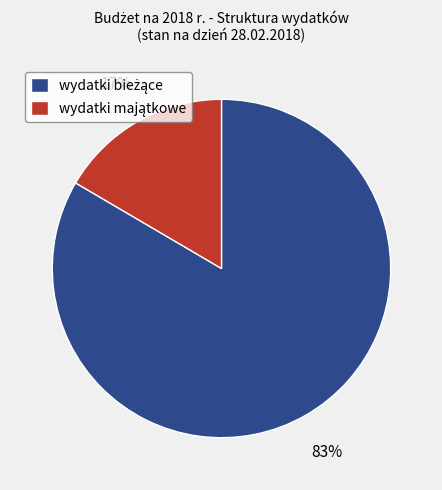

Is there any slice that represents more than half of the pie?

Yes